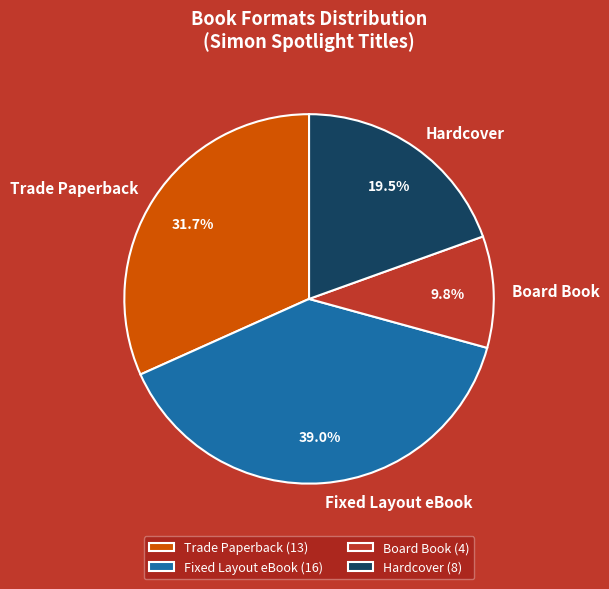

What is the total percentage of Hardcover and Board Book?

29.3%